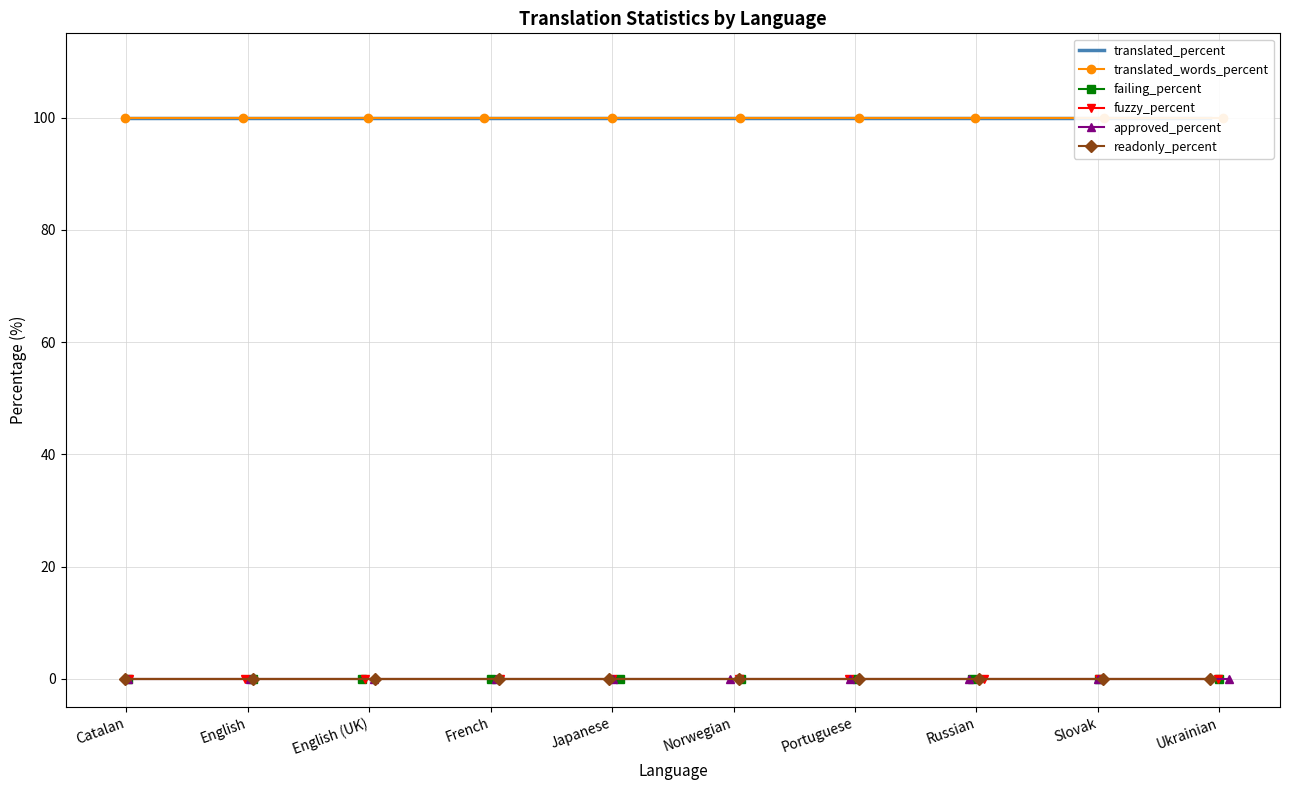

Which series has the largest total across all categories?

translated_percent